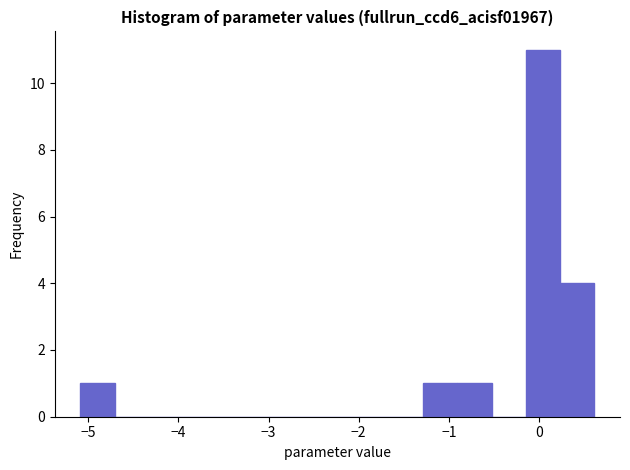

Around what value on the x-axis is the tallest bar? Give the approximate position of its centre, as read against the axis.

0.0